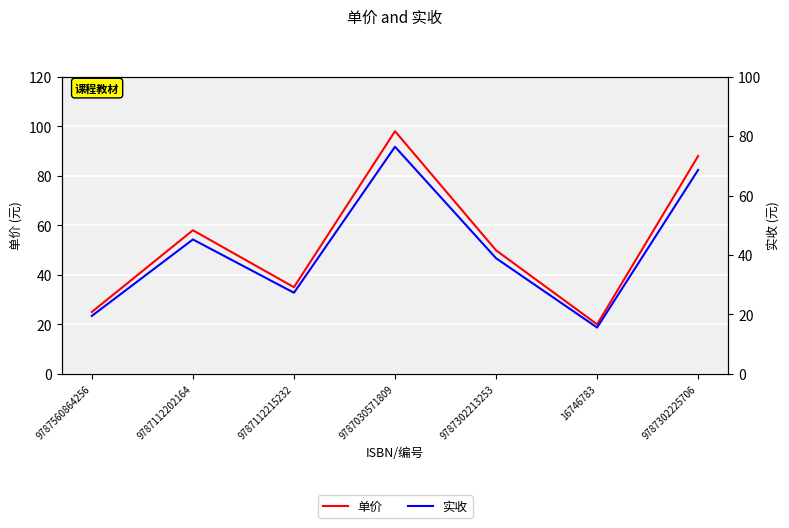

How many lines are shown in the chart?

2